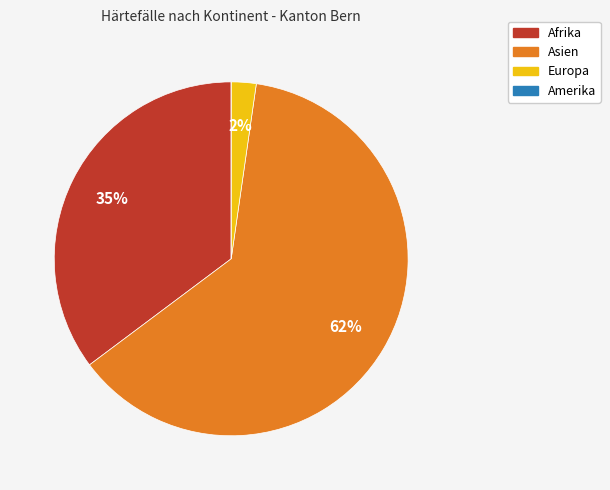

To the nearest percent, what is the combined percentage of Europa and Asien?

65%